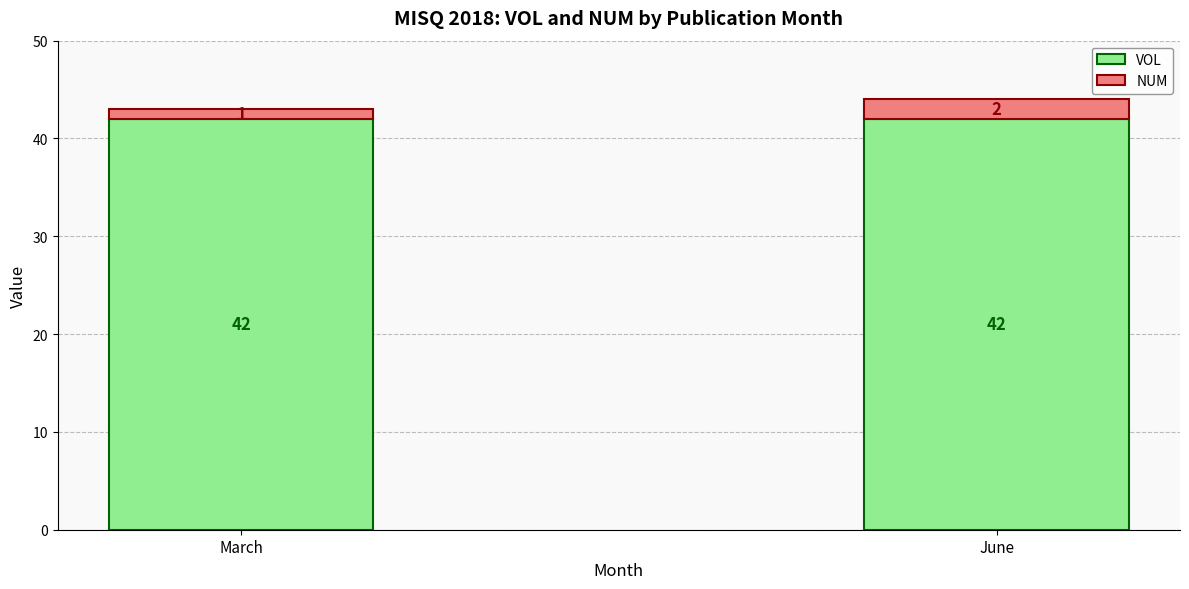

At which category is the sum across all series the highest?

June